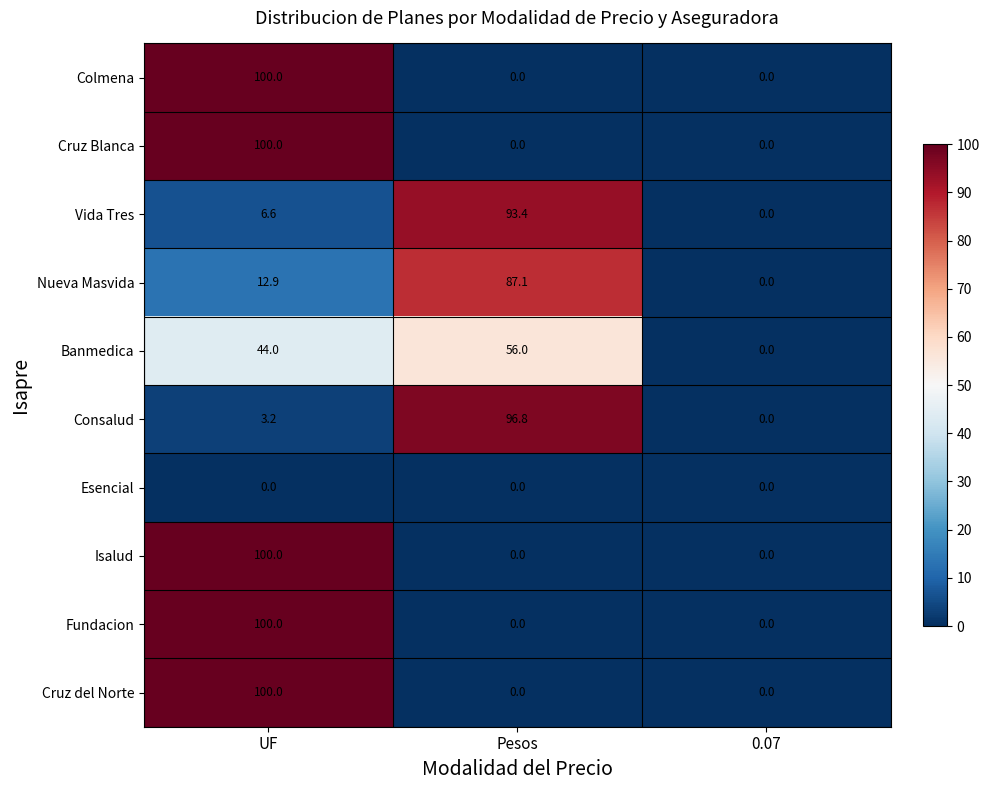

The value of Vida Tres at Pesos is 128.8. True or false?

False